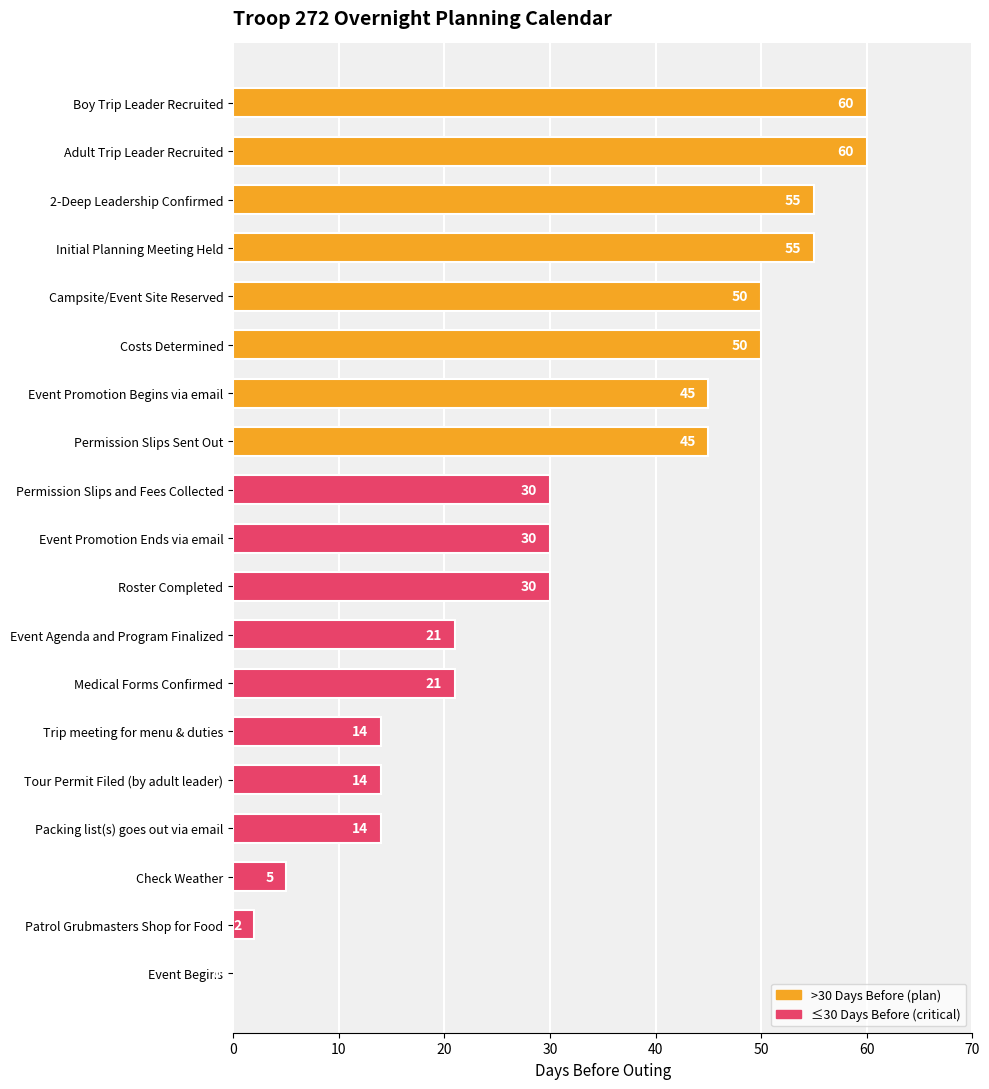

The value at Patrol Grubmasters Shop for Food is 2. True or false?

True